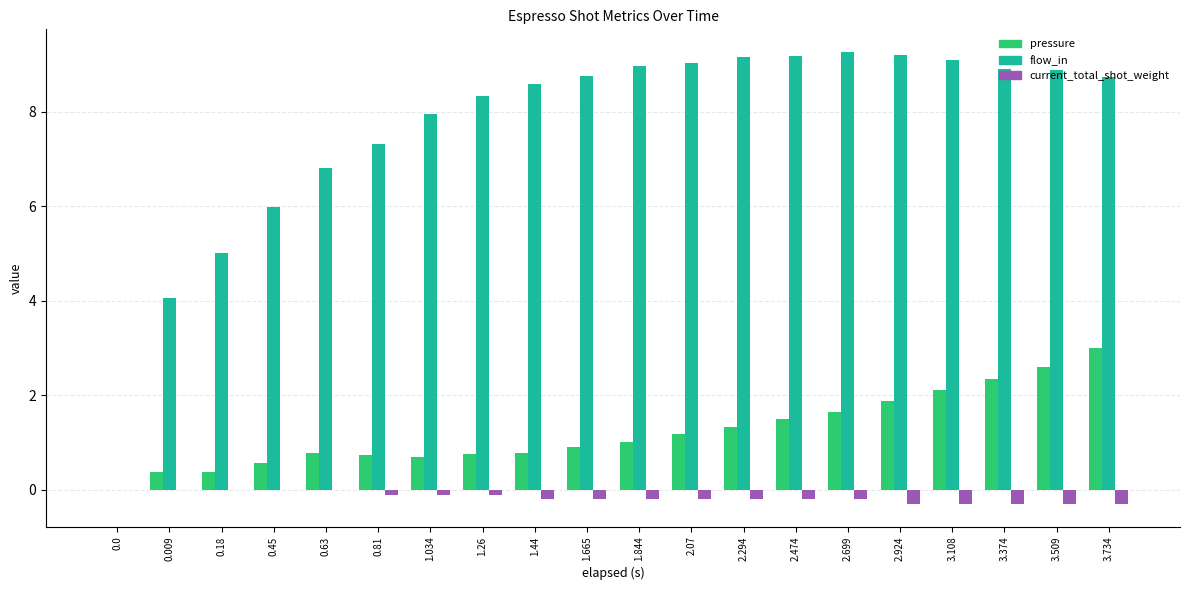

Is the value of flow_in at 0.63 greater than the value of current_total_shot_weight at 0.18?

Yes